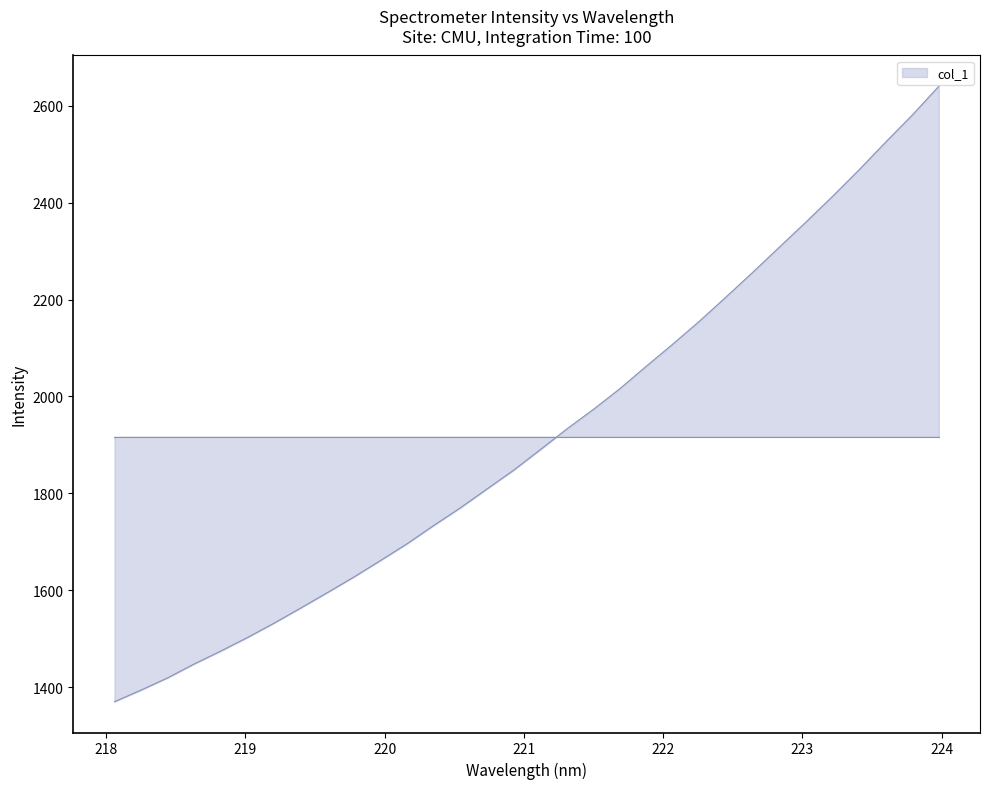

What is the difference between the maximum and minimum values?

1270.3